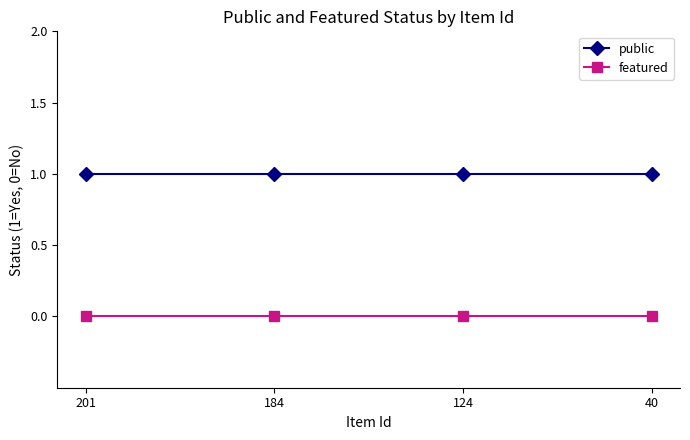

What value does the public series have at 201?

1